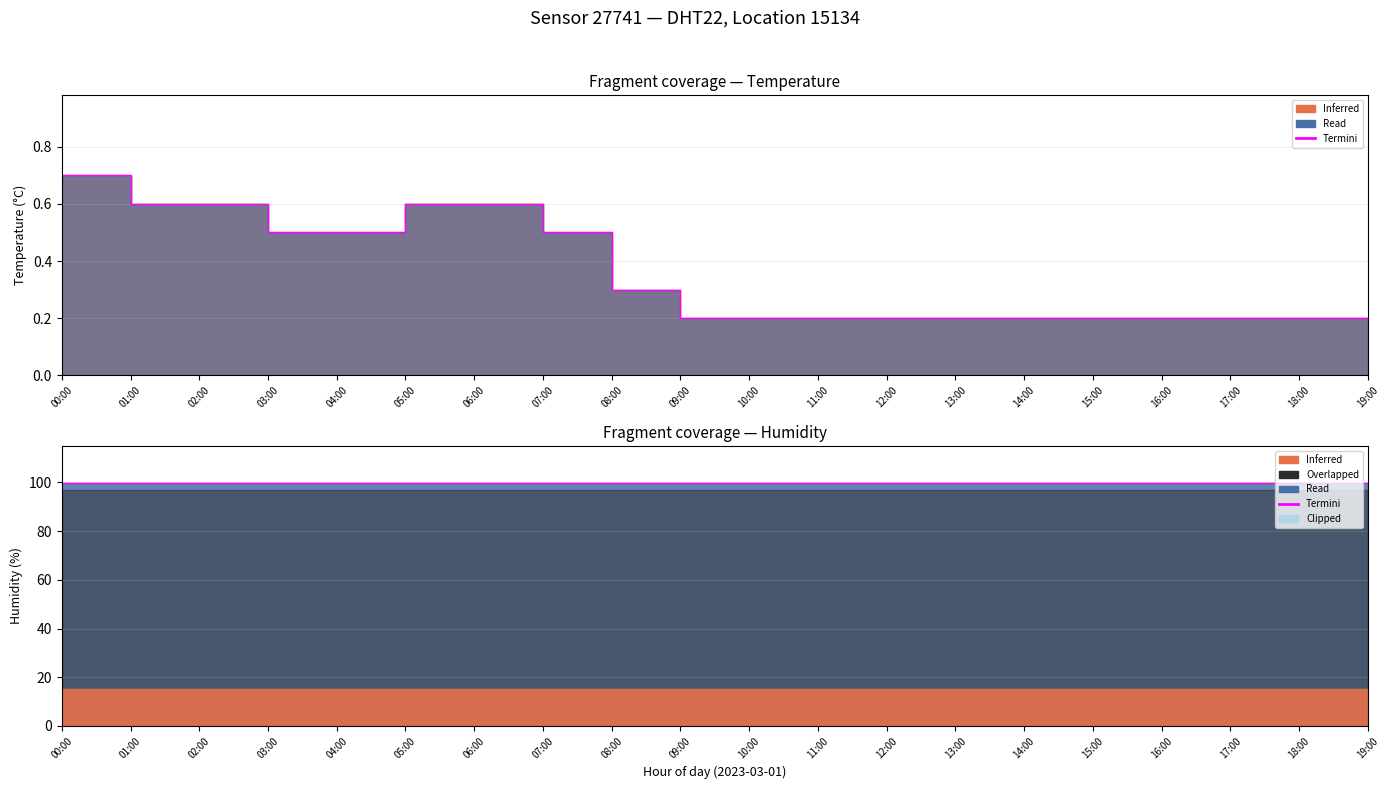

Reading left to right, transcribe all the data shown in this chart.

00:00=0.7	01:00=0.6	02:00=0.6	03:00=0.5	04:00=0.5	05:00=0.6	06:00=0.6	07:00=0.5	08:00=0.3	09:00=0.2	10:00=0.2	11:00=0.2	12:00=0.2	13:00=0.2	14:00=0.2	15:00=0.2	16:00=0.2	17:00=0.2	18:00=0.2	19:00=0.2